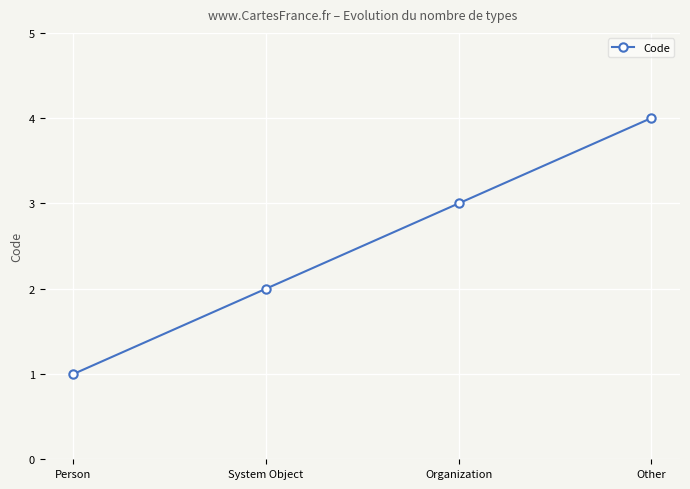

Does the chart display data point markers on the line(s)?

Yes